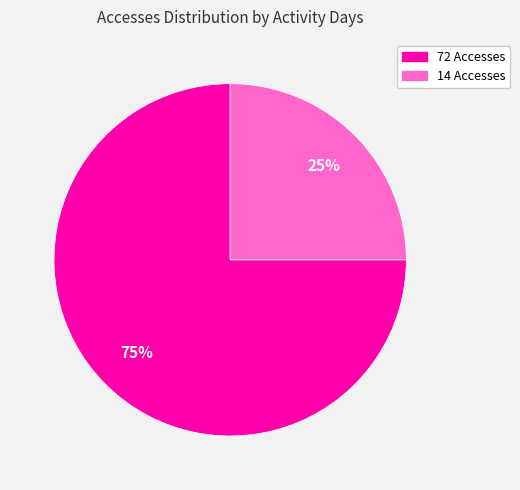

True or false: 14 Accesses accounts for 25% of the total.

True